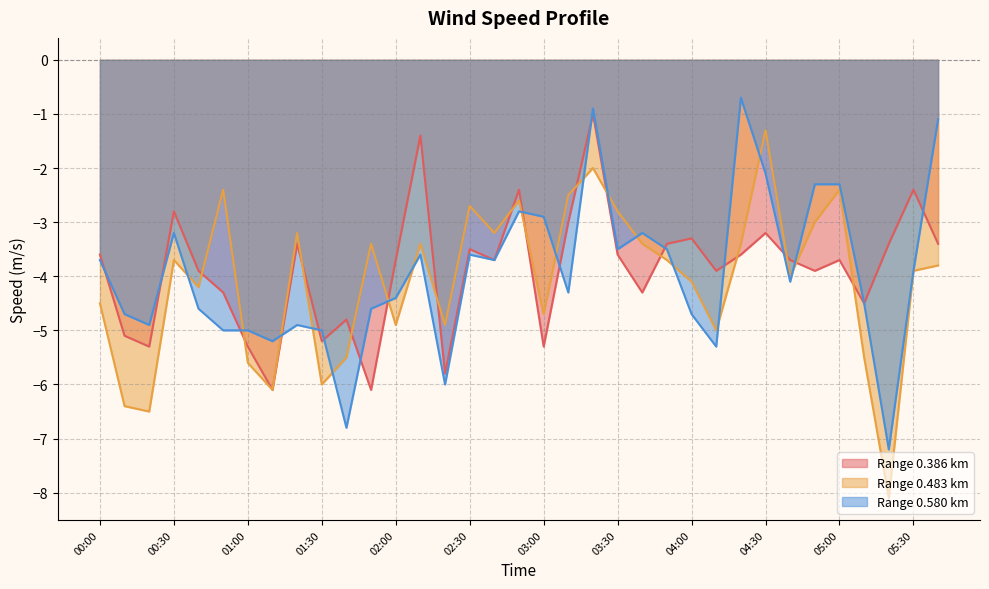

Where do 0.580 and 0.483 first cross each other?

00:30 and 00:40